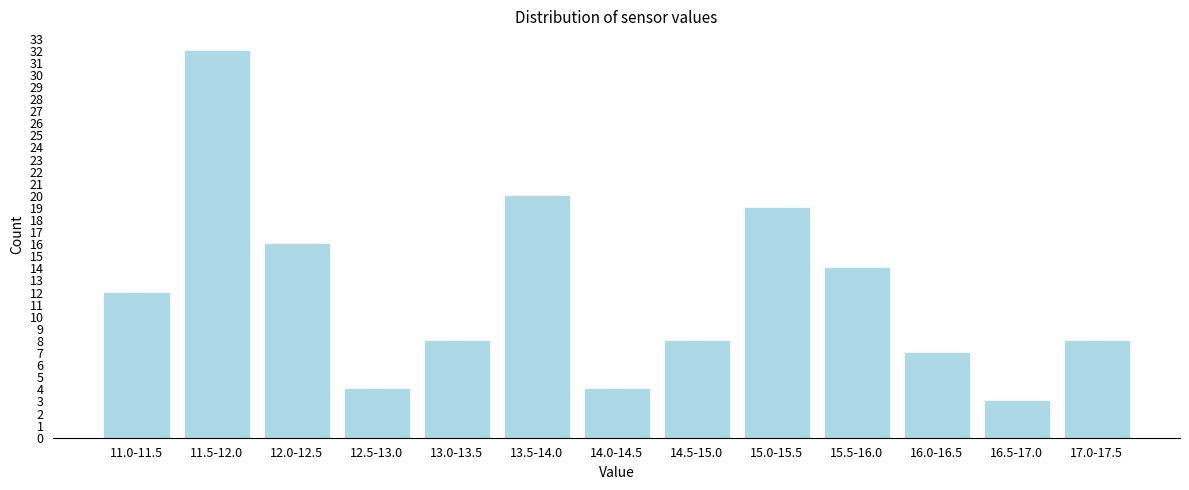

Reading left to right, extract all data points from this chart.

12	32	16	4	8	20	4	8	19	14	7	3	8